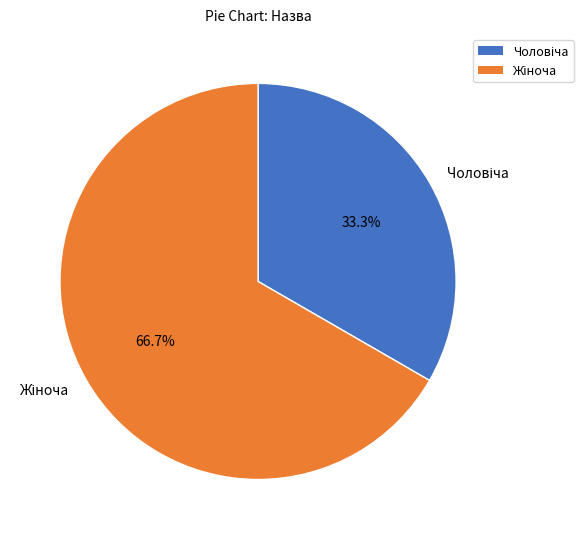

Is there any slice that represents more than half of the pie?

Yes